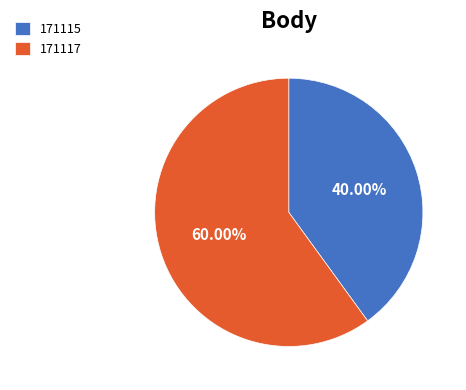

Is it true that 171117 is 52% of the pie?

False